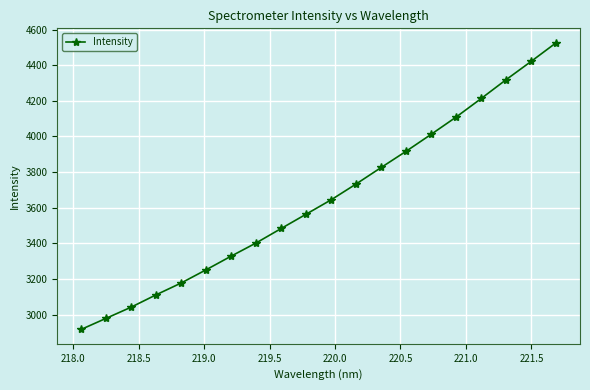

What is the smallest value displayed?

2916.6